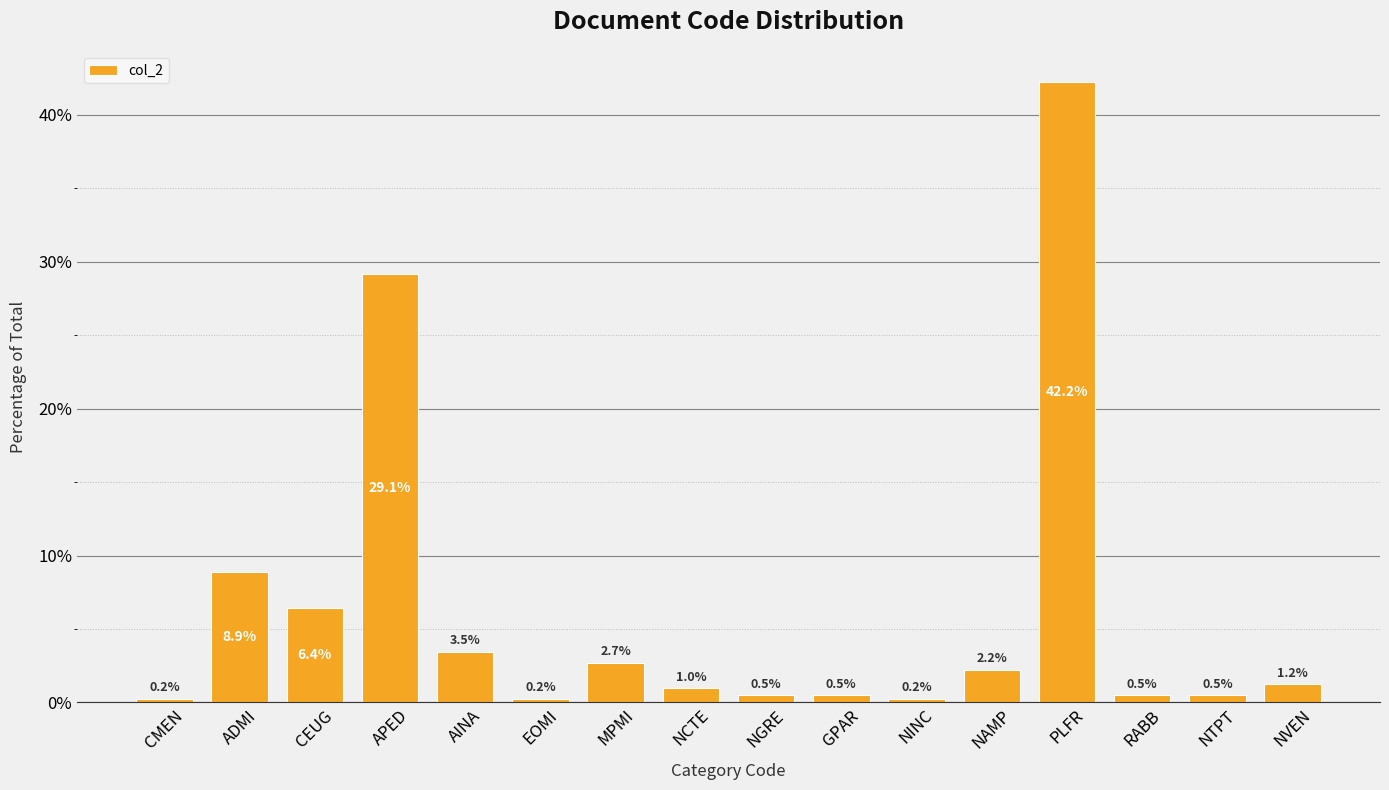

The chart shows a value of 12.2 at ADMI. True or false?

False